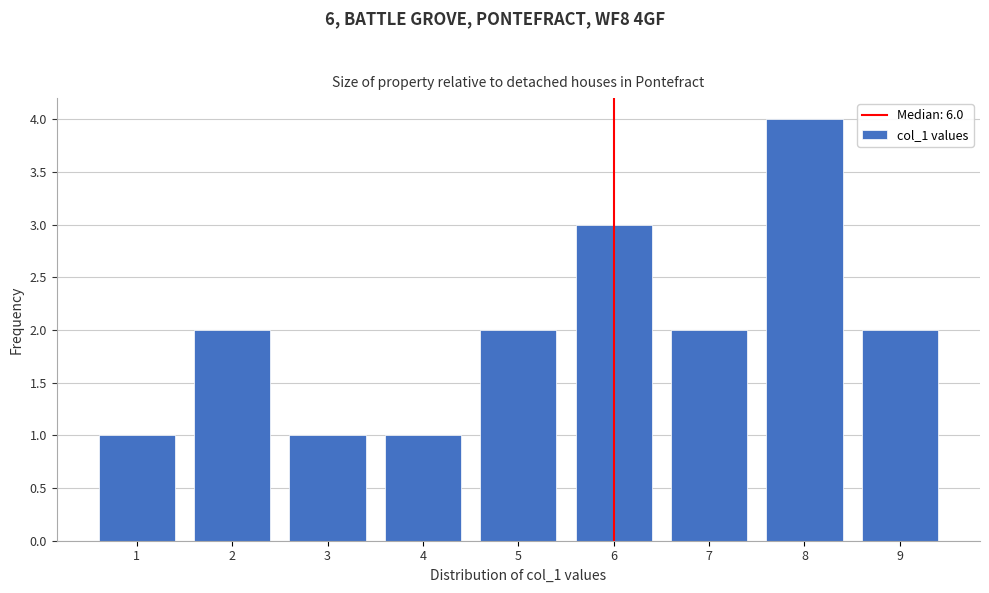

Which range on the x-axis has the tallest bar?

7.5 to 8.5